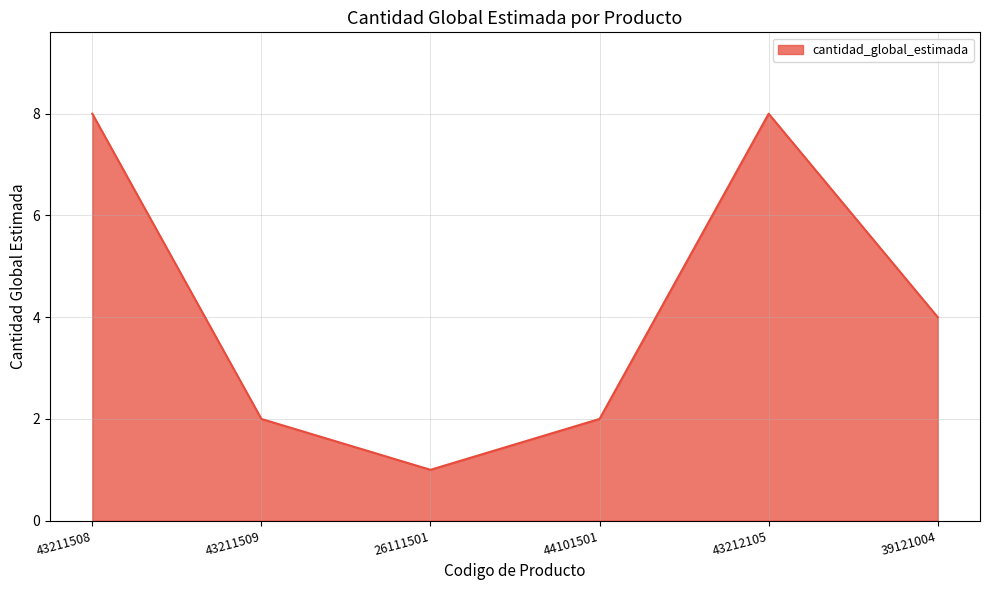

How many values are below 4?

3